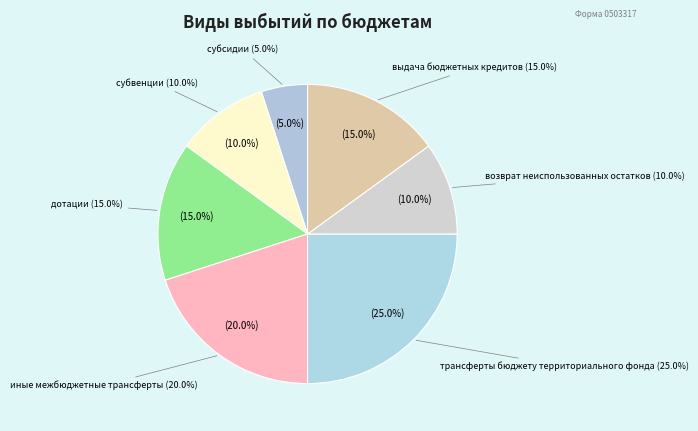

To the nearest percent, what percentage of the pie is субсидии?

5%